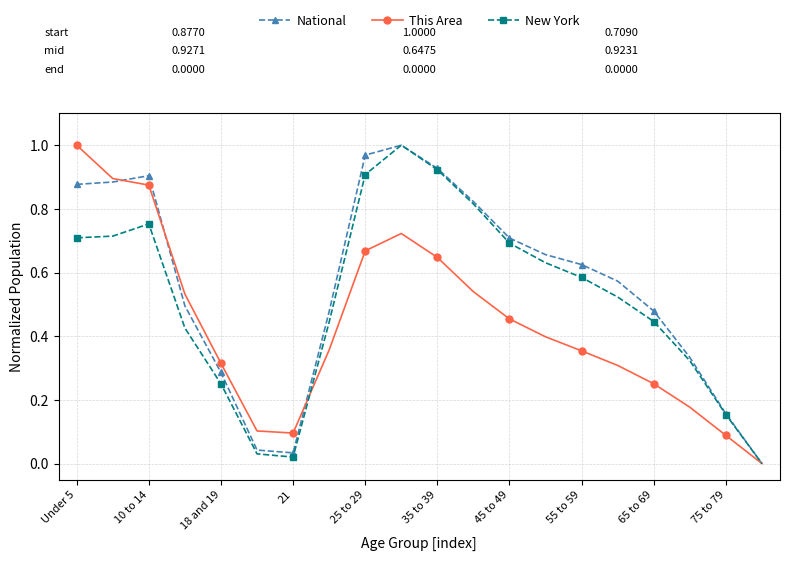

Rank the series by their average value, from highest to lowest.

National, New York, This Area